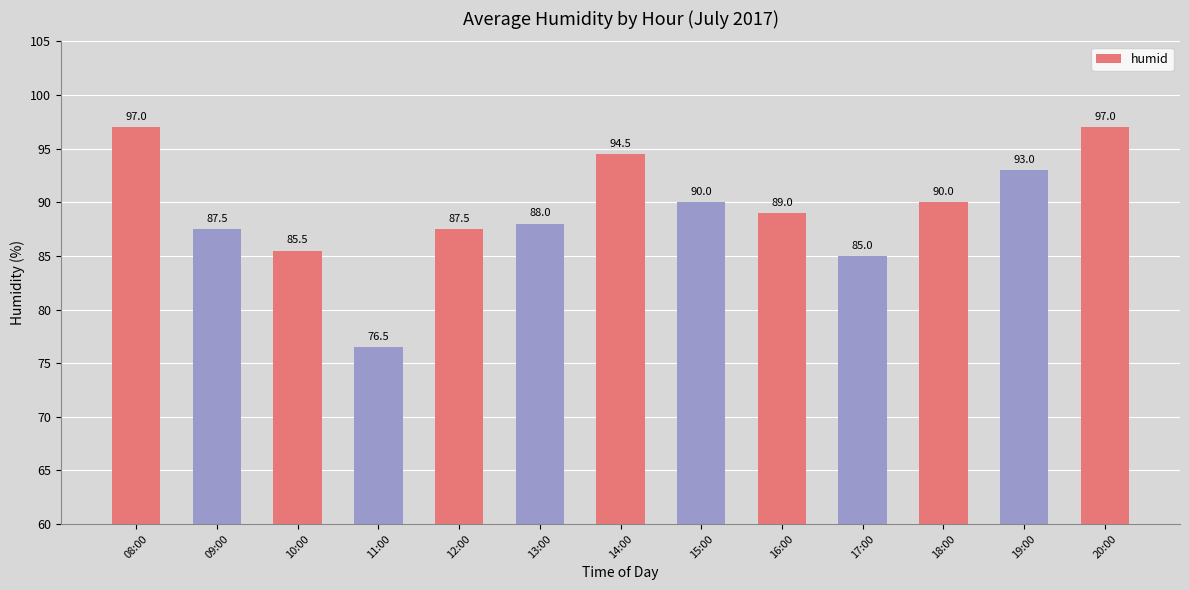

Reading left to right, extract all data points from this chart.

08:00=97.0	09:00=87.5	10:00=85.5	11:00=76.5	12:00=87.5	13:00=88.0	14:00=94.5	15:00=90.0	16:00=89.0	17:00=85.0	18:00=90.0	19:00=93.0	20:00=97.0